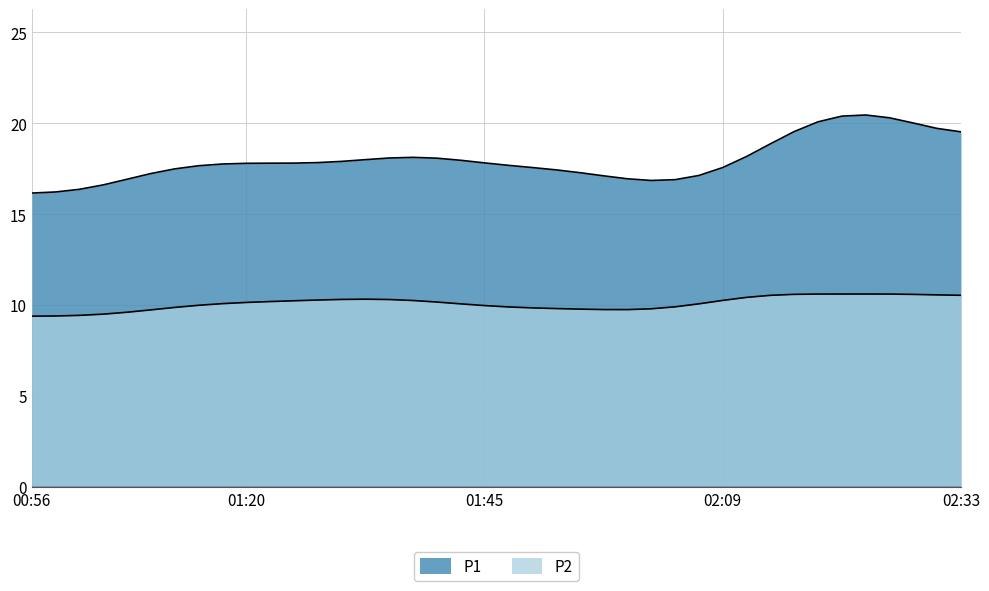

At which category is the sum across all series the highest?

02:26